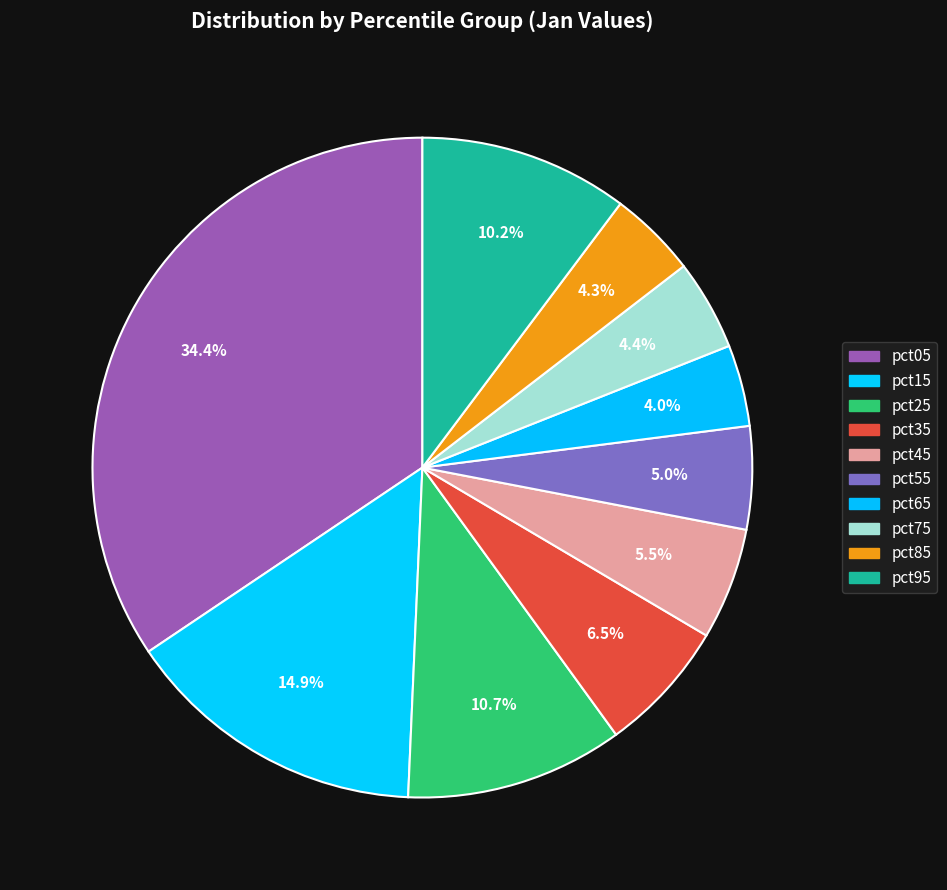

What portion of the pie excludes pct95?

89.8%